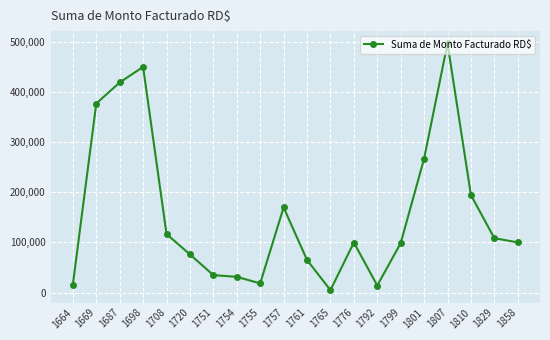

What is the minimum value shown in the chart?

4734.2